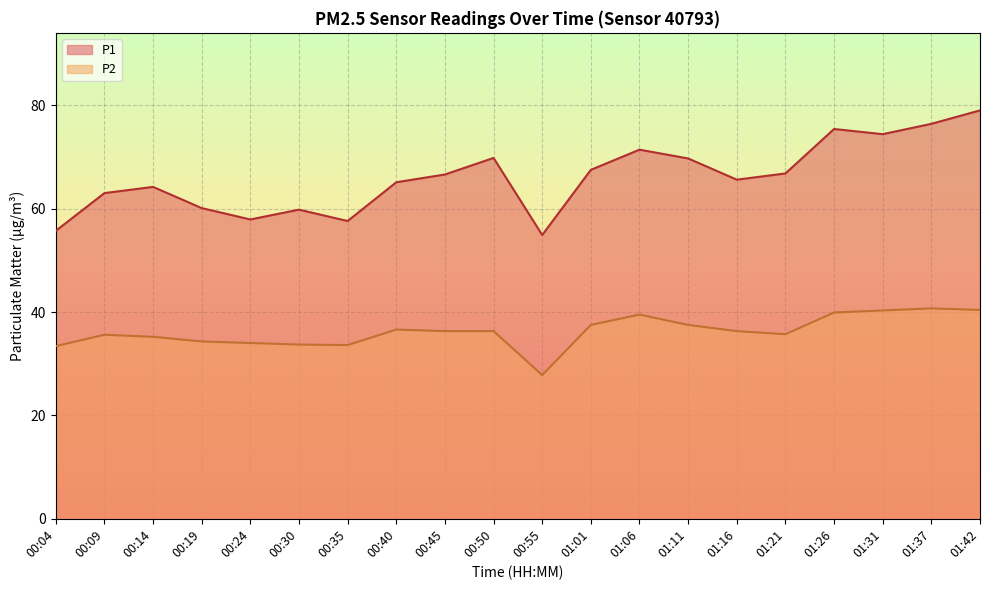

True or false: P2 and P1 intersect in this chart.

False